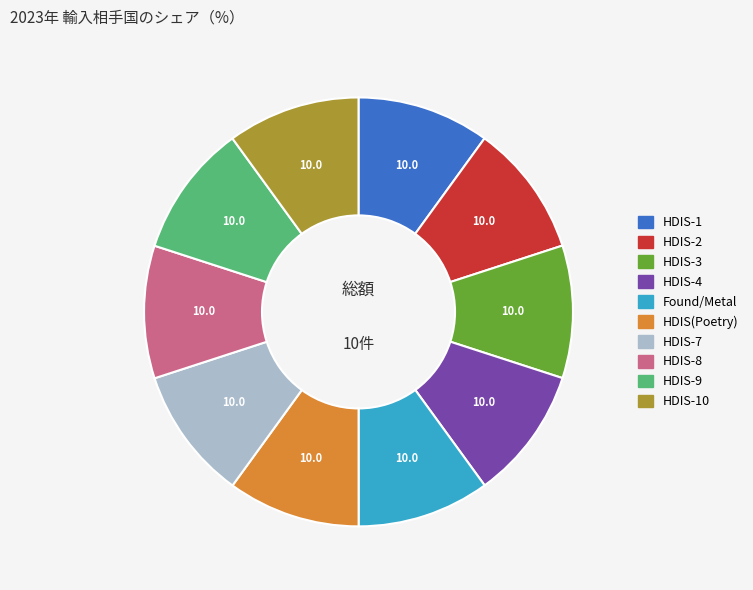

Do HDIS-10 and HDIS(Poetry) together represent more than half of the pie?

No